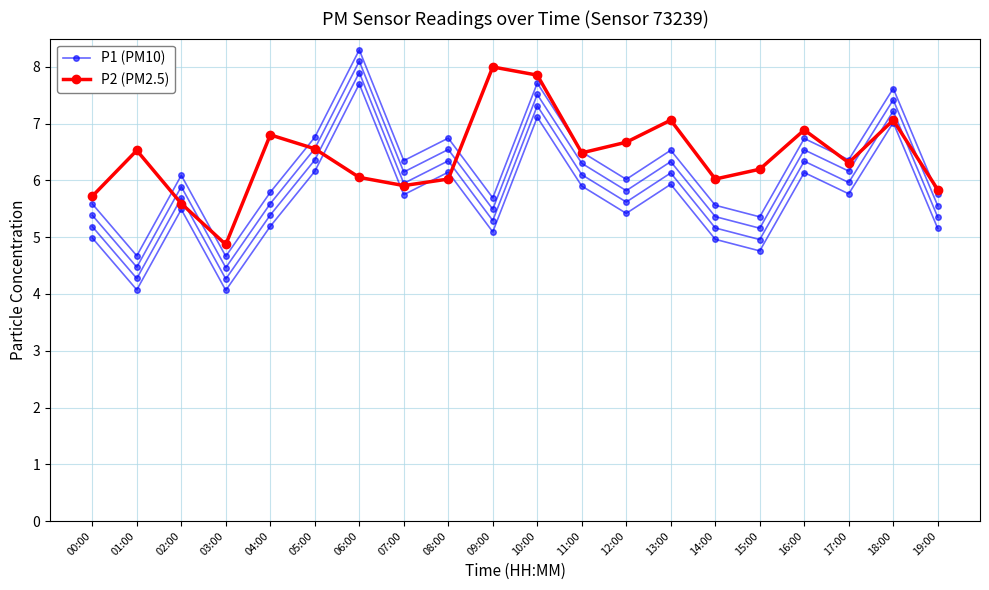

Where is P2 (PM2.5) nearest to the value 6?

08:00